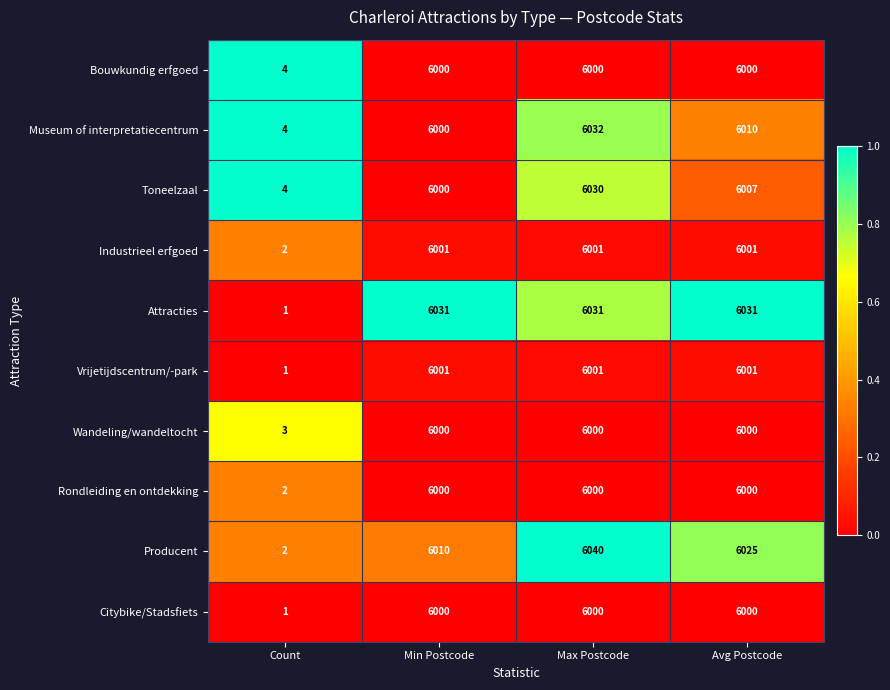

What is the greatest value displayed?

6040